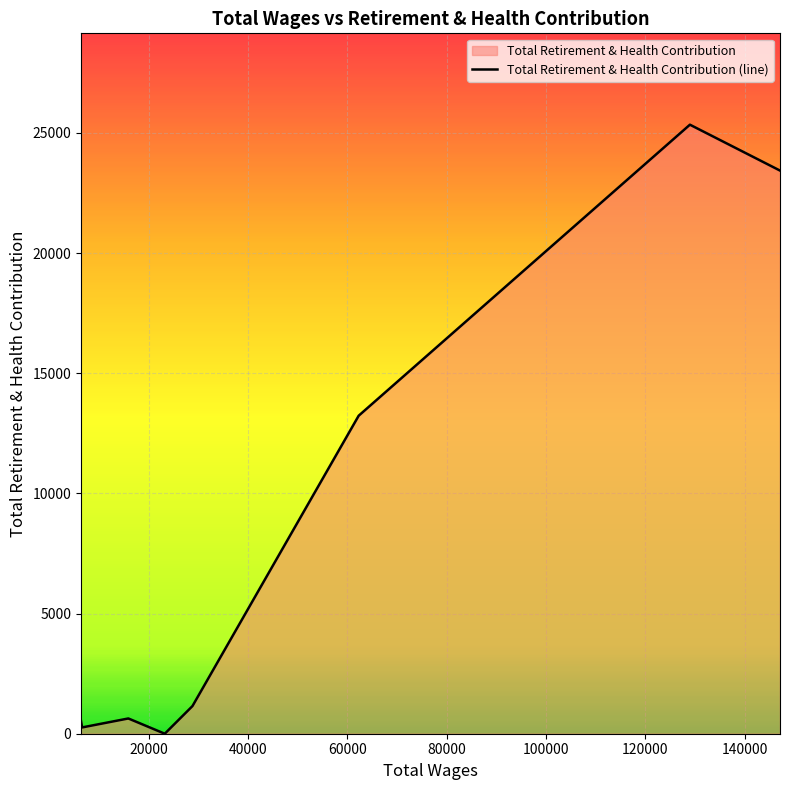

Rank the categories by value from highest to lowest.

128995.0, 147141.0, 62268.0, 28784.0, 15863.0, 15651.0, 6334.0, 6556.0, 23205.0